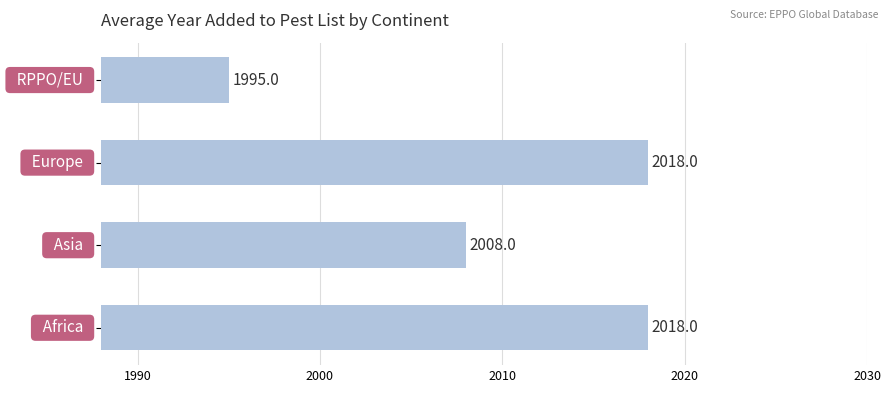

What is the difference between the second highest and second lowest values?

10